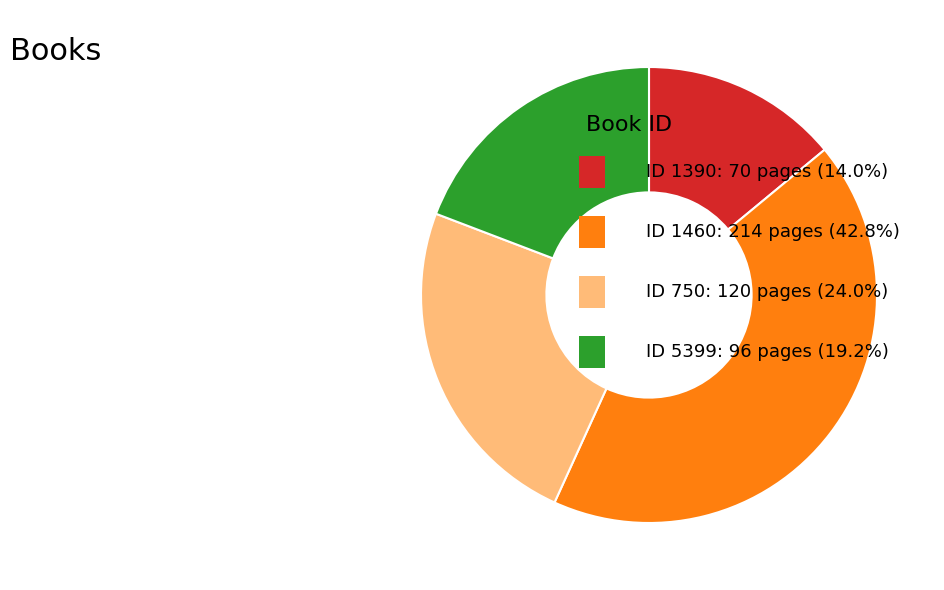

How many slices are in this pie chart?

4